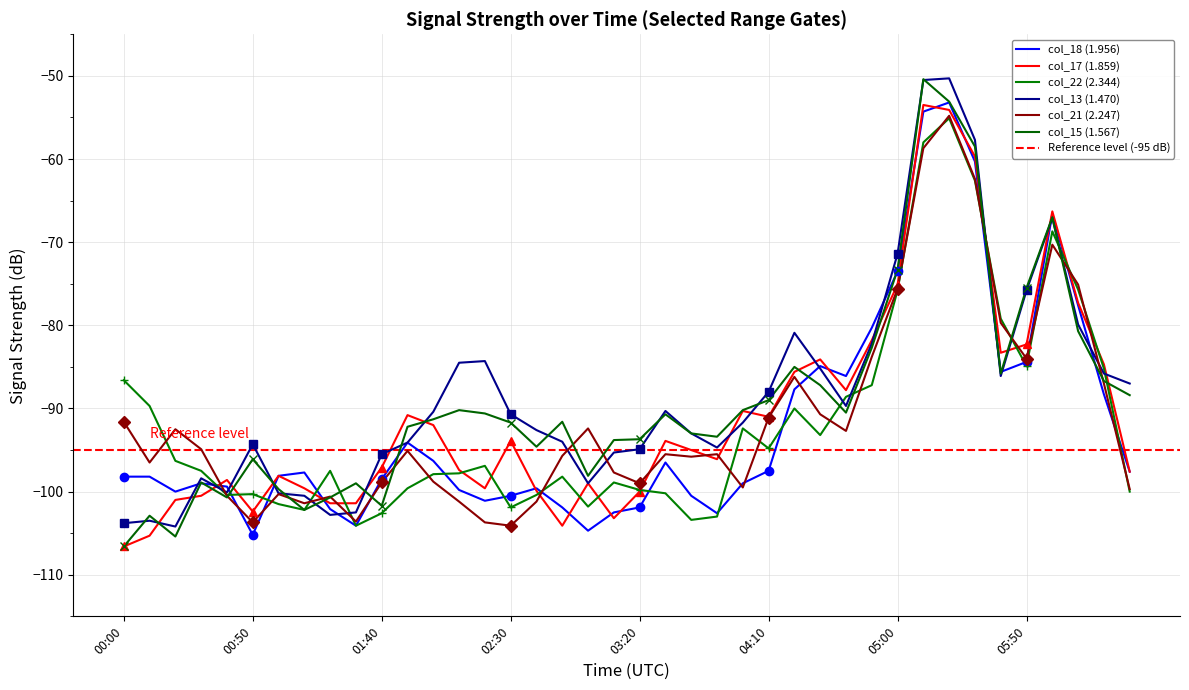

What is the value of the col_18 (1.956) point at the 15th from the left?

-101.1